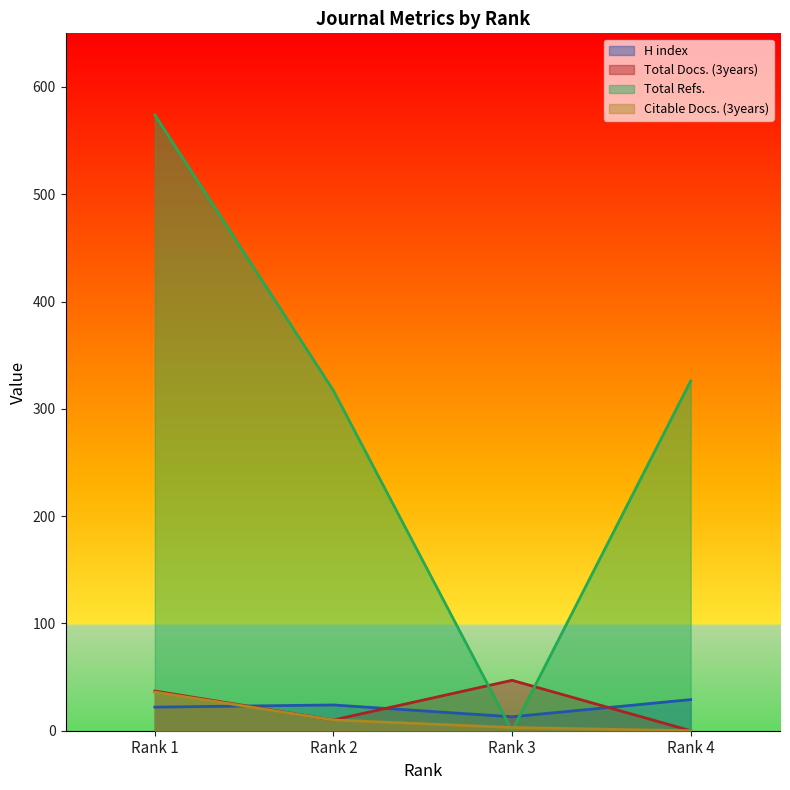

Where does the Citable Docs. (3years) series first go above 10?

Rank 1